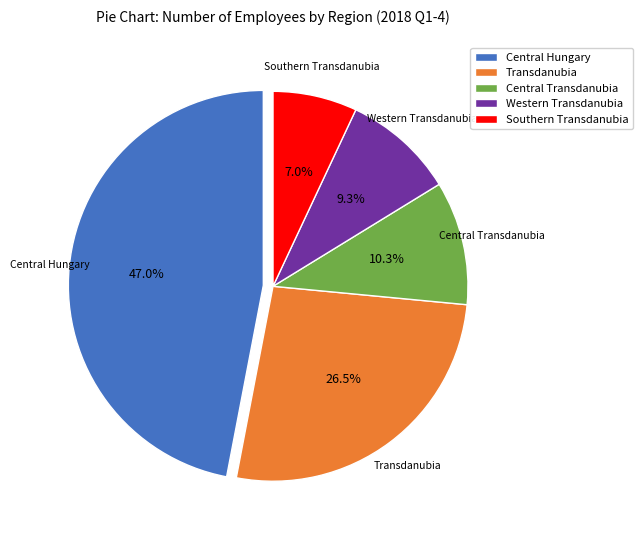

Which has a higher value, Transdanubia or Central Transdanubia?

Transdanubia